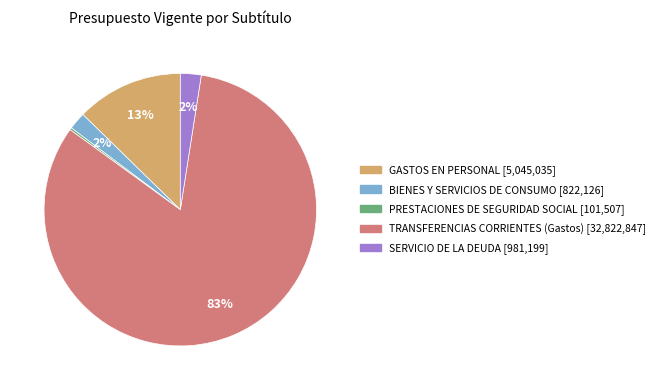

To the nearest percent, what is the combined percentage of BIENES Y SERVICIOS DE CONSUMO and TRANSFERENCIAS CORRIENTES (Gastos)?

85%